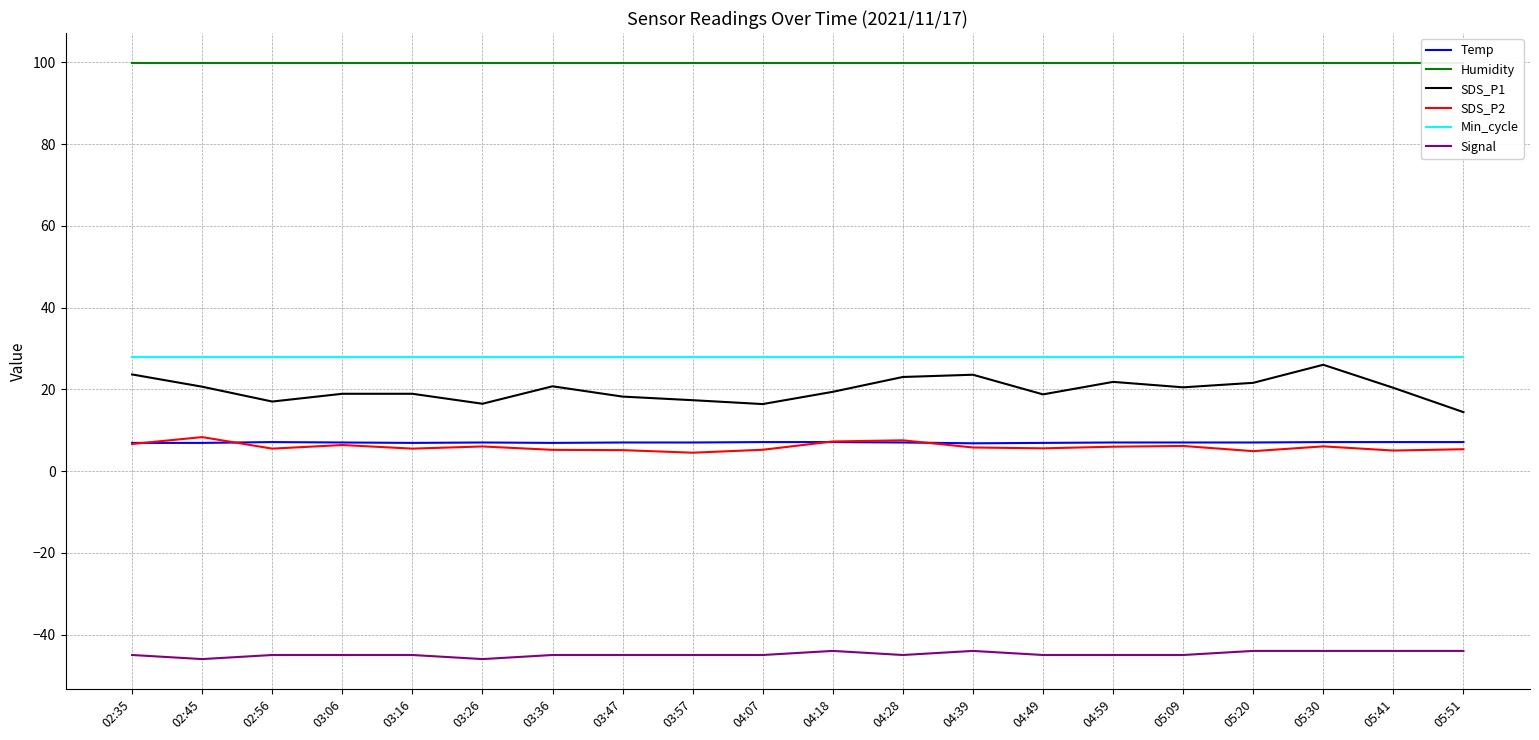

Rank the series by their maximum value, from lowest to highest.

Signal, Temp, SDS_P2, SDS_P1, Min_cycle, Humidity